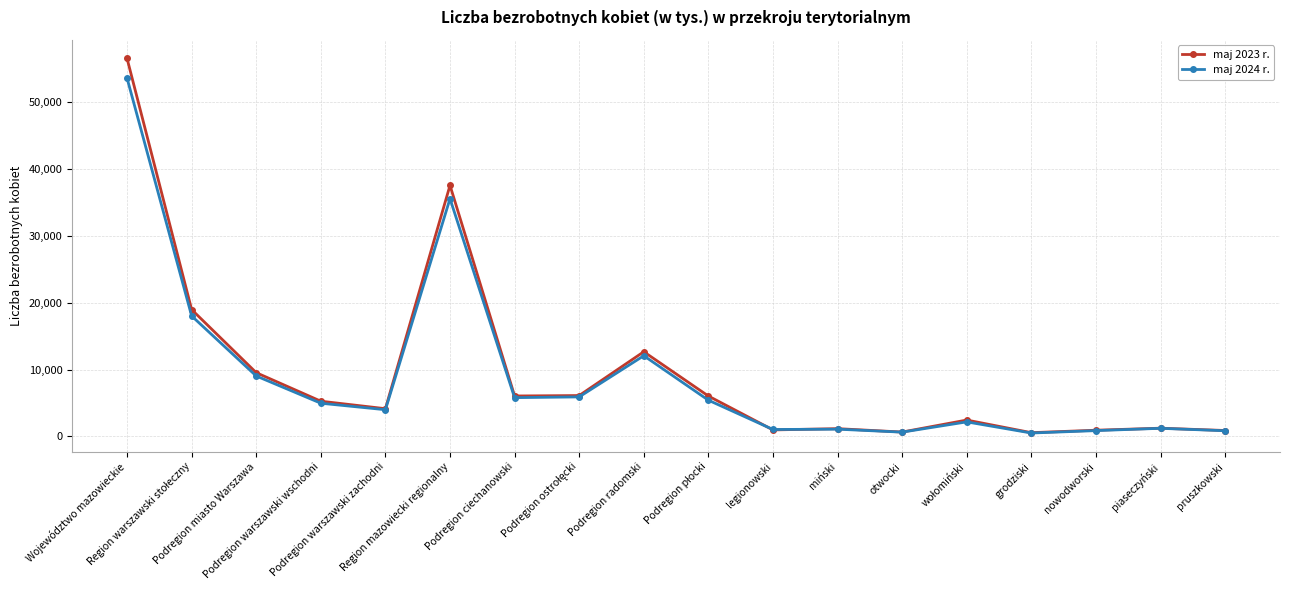

What is the smallest value displayed?

519